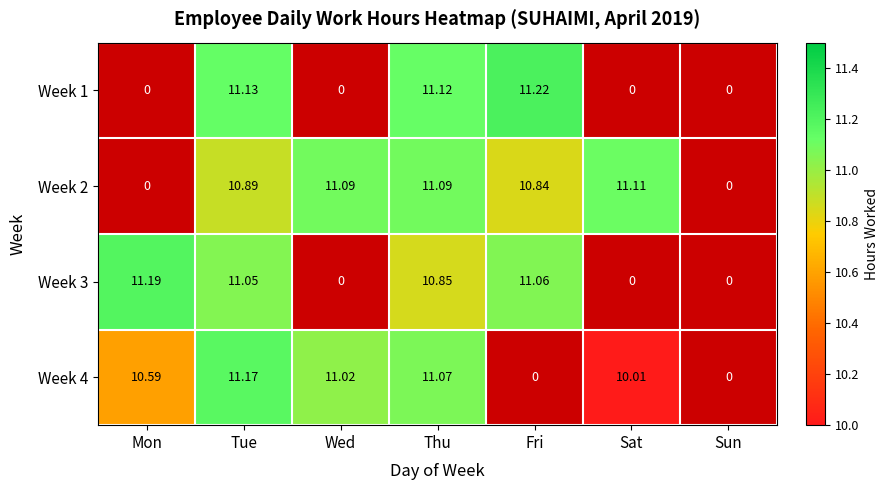

How many categories are shown in the chart?

7